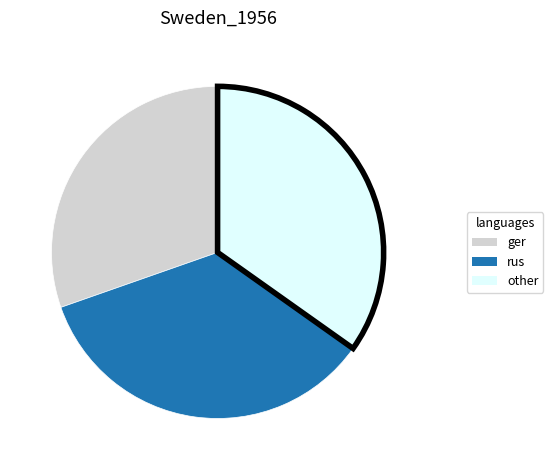

Which has a higher value, other or ger?

other